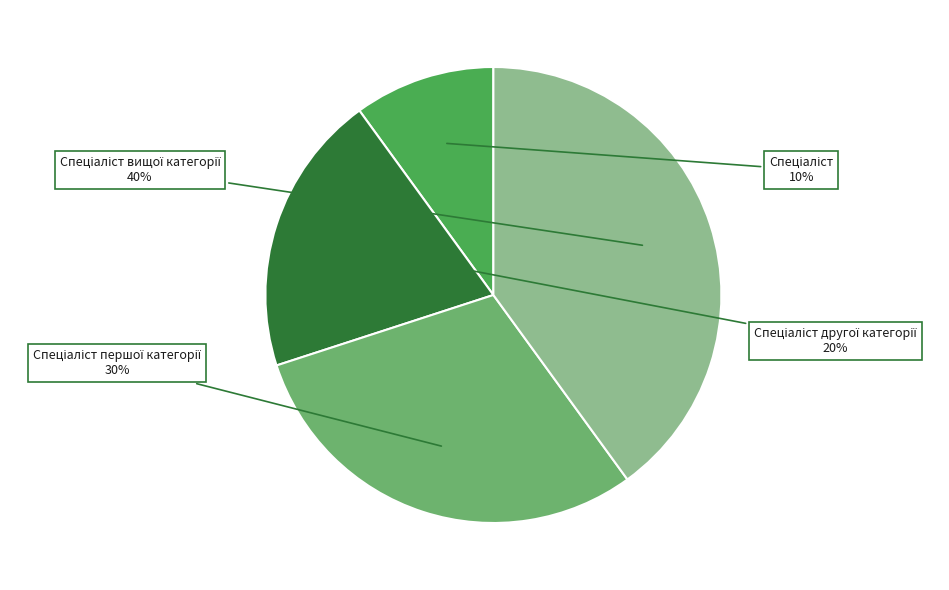

Is there any slice that represents more than half of the pie?

No